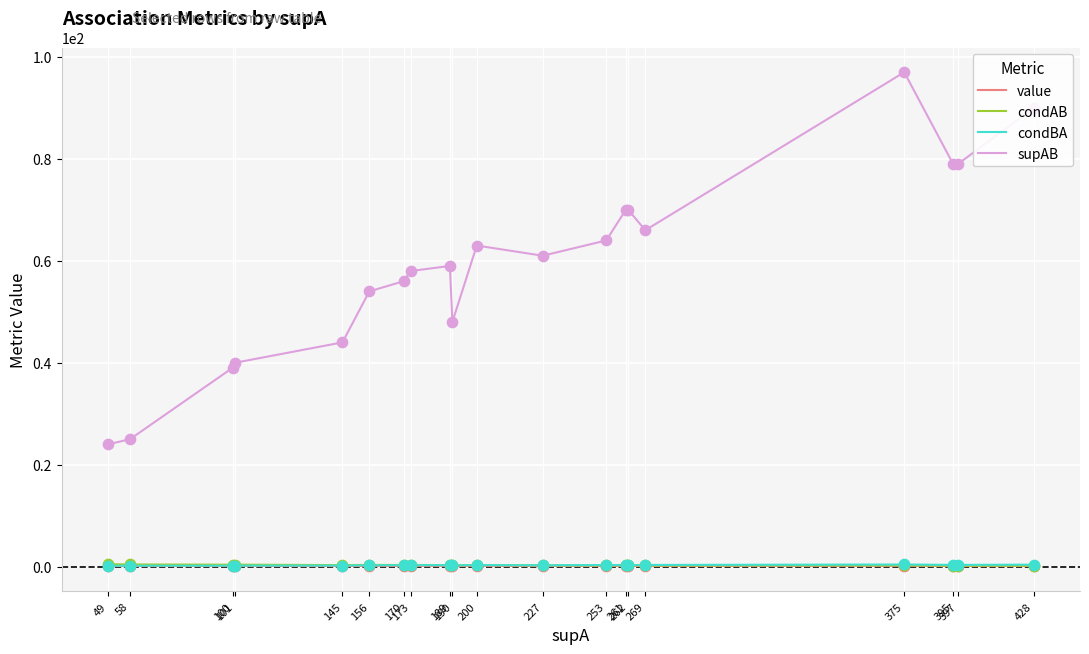

Which series has the largest range (max minus min)?

supAB